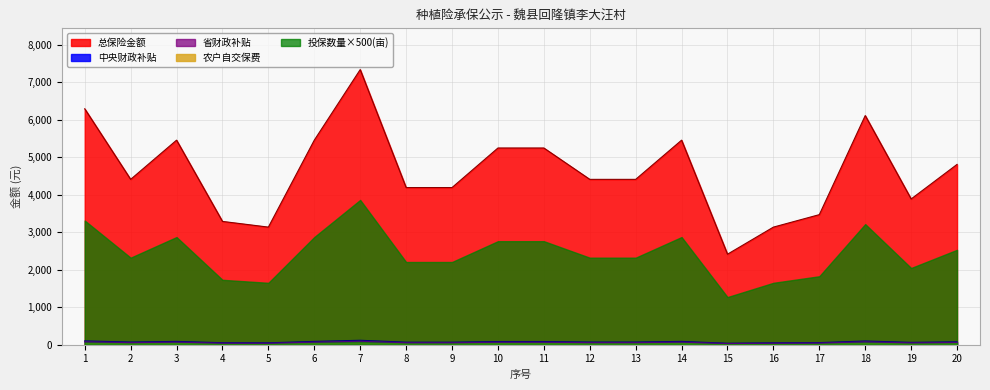

The 中央财政补贴 series shows 63.8 at 5. True or false?

False